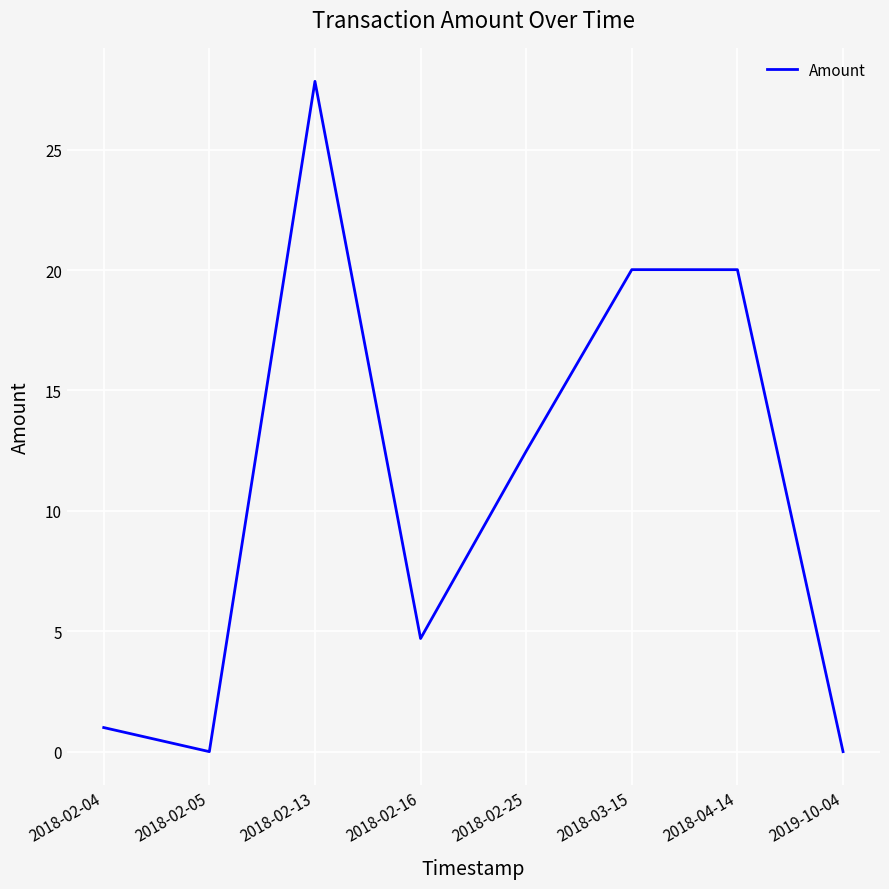

How many values exceed 12?

4